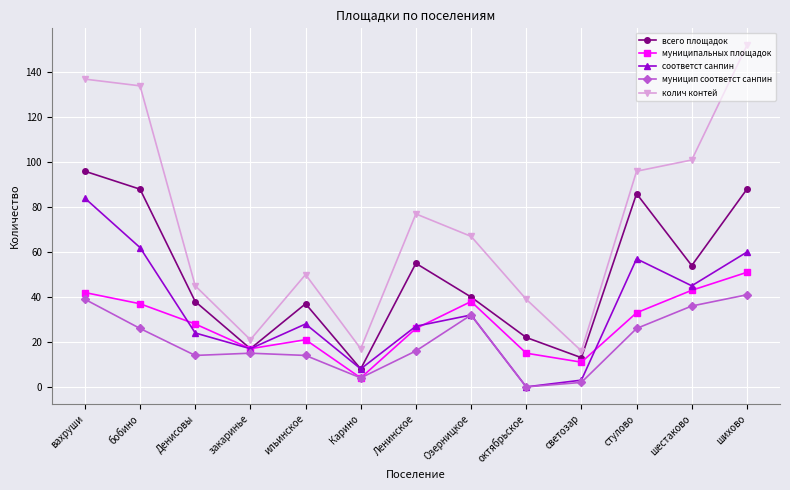

Count the number of categories in the chart.

13